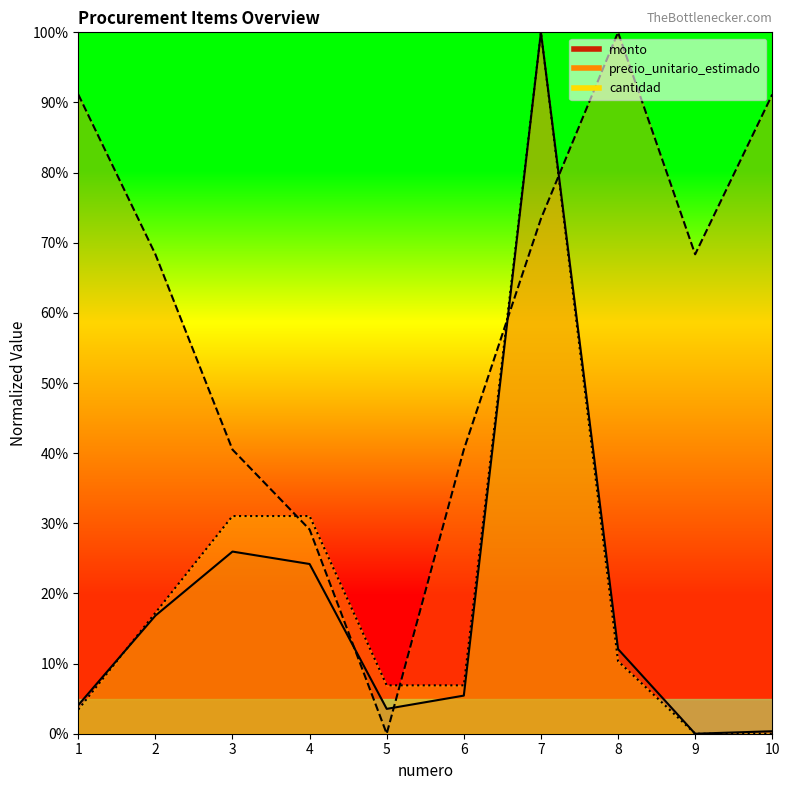

Reading left to right, transcribe all the data shown in this chart.

monto: 1=4.1	2=16.8	3=26.0	4=24.2	5=3.5	6=5.4	7=100.0	8=12.1	9=0.0	10=0.4
precio_unitario_estimado: 1=91.1	2=68.4	3=40.5	4=29.1	5=0.0	6=40.5	7=73.4	8=100.0	9=68.4	10=91.1
cantidad: 1=3.4	2=17.2	3=31.0	4=31.0	5=6.9	6=6.9	7=100.0	8=10.3	9=0.0	10=0.0